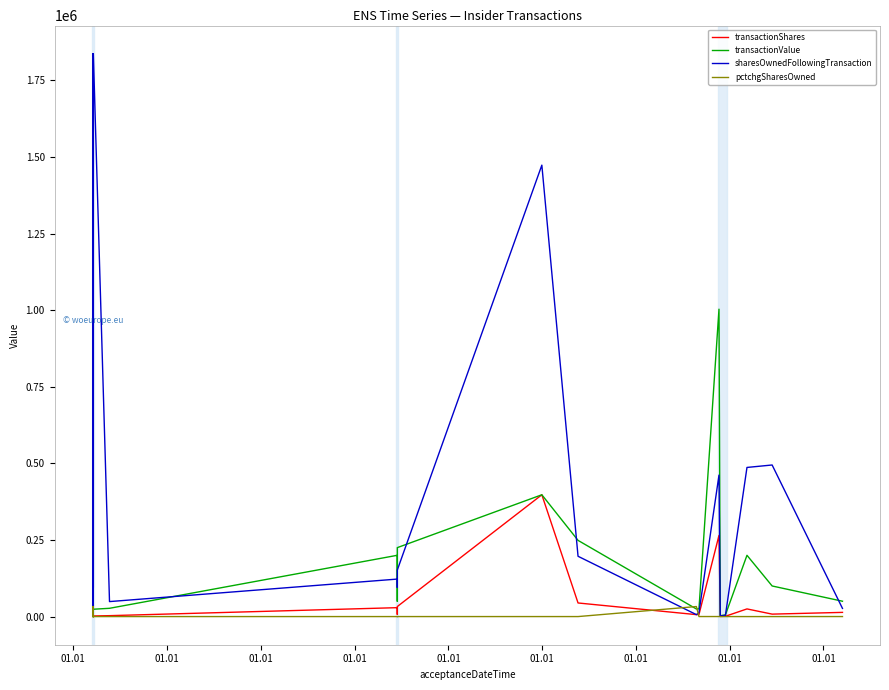

True or false: transactionShares and transactionValue cross at least once.

False